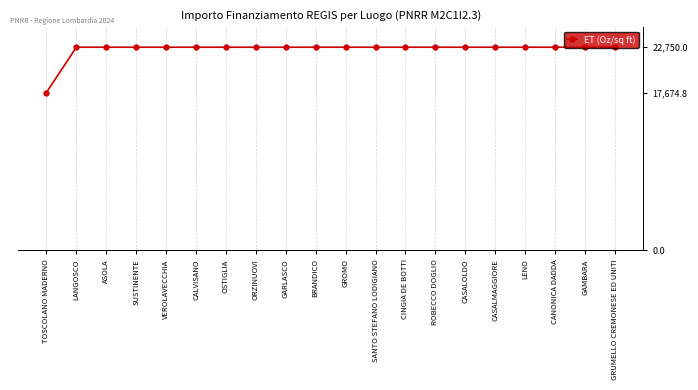

Approximately how many times larger is the value at ASOLA compared to CASALMAGGIORE?

1.0